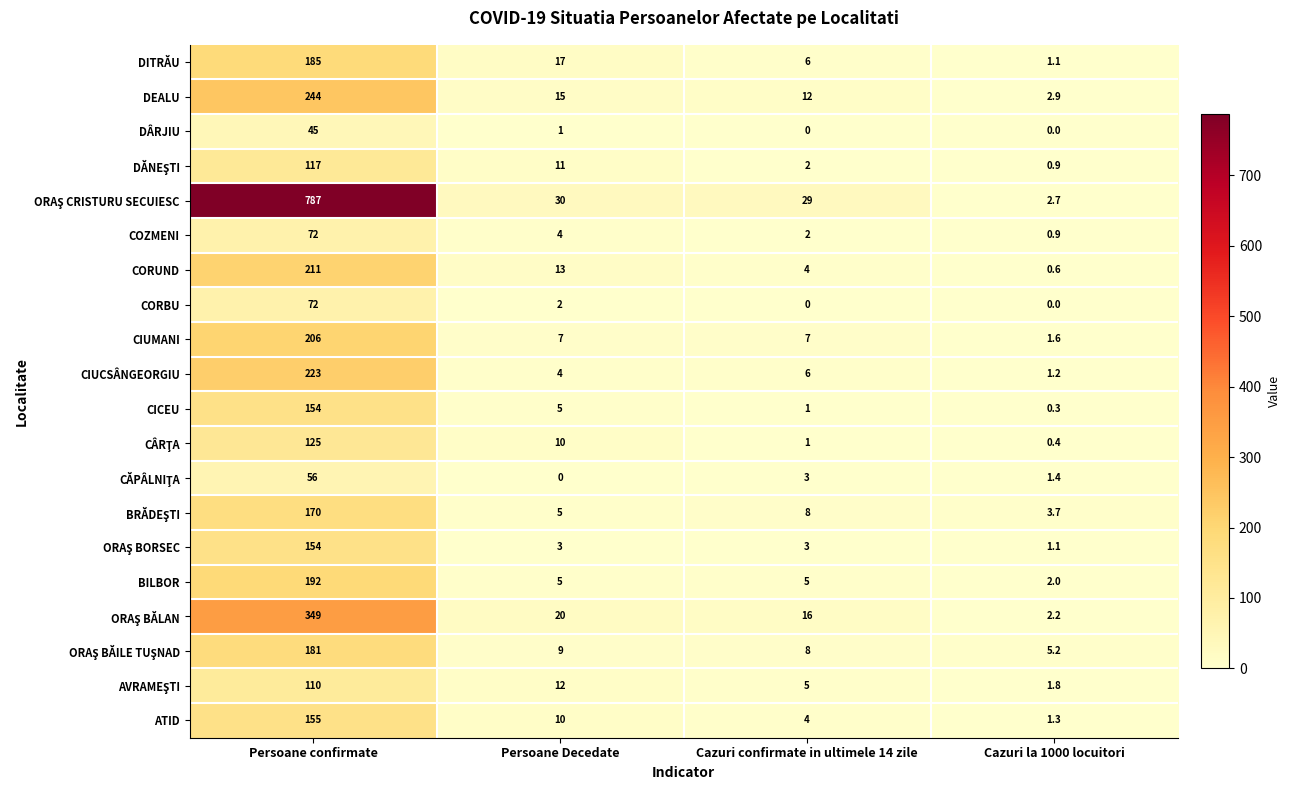

At which category is the sum across all series the highest?

Persoane confirmate